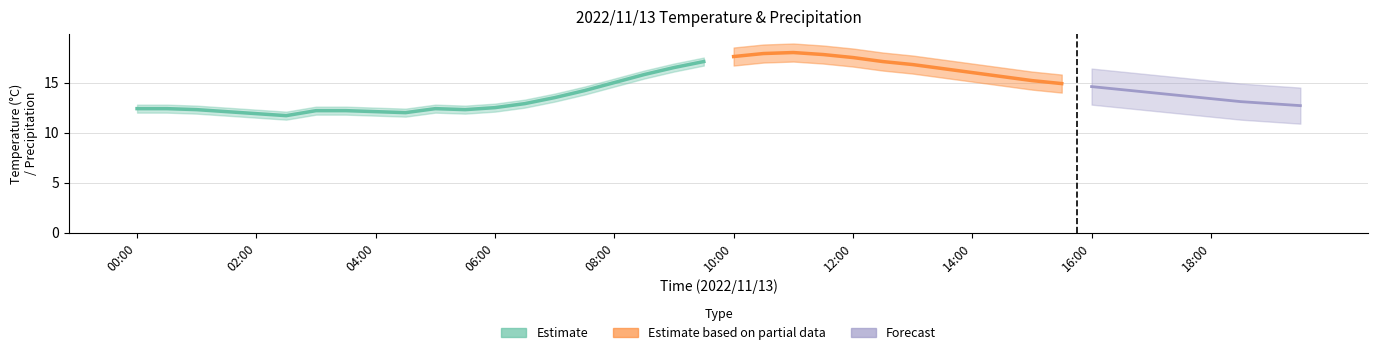

At how many categories does at least one series exceed 2?

40